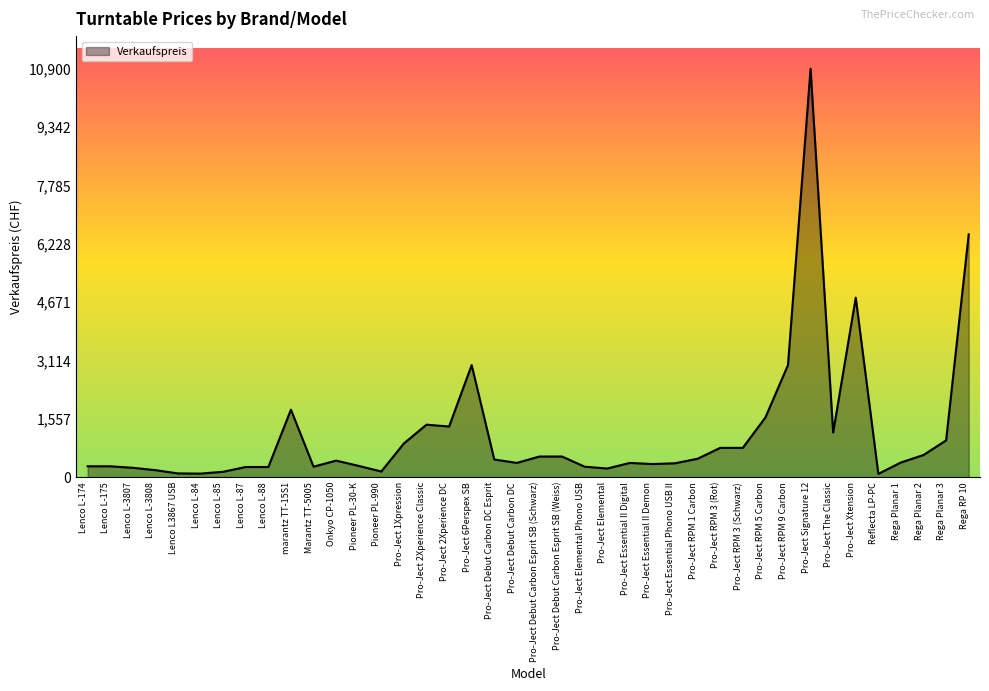

Is it true that the value at Pro-Ject Signature 12 is 10900?

True